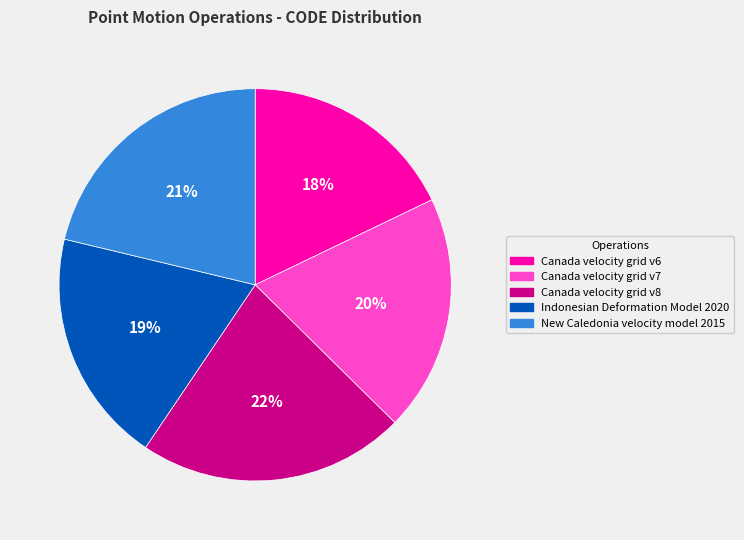

Which category has the biggest portion of the pie?

Canada velocity grid v8